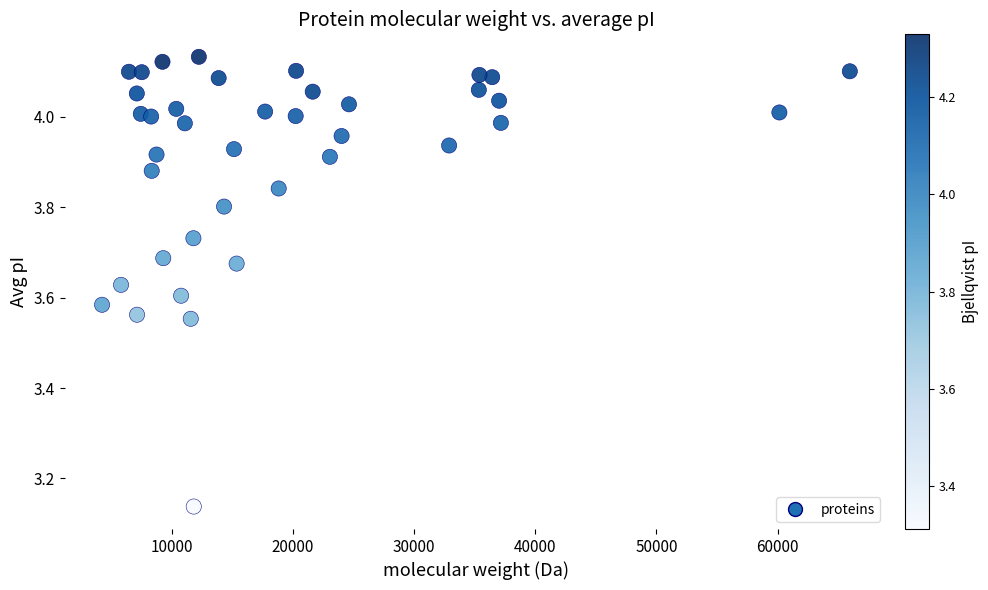

What is the range of Y values (max minus min)?

1.0